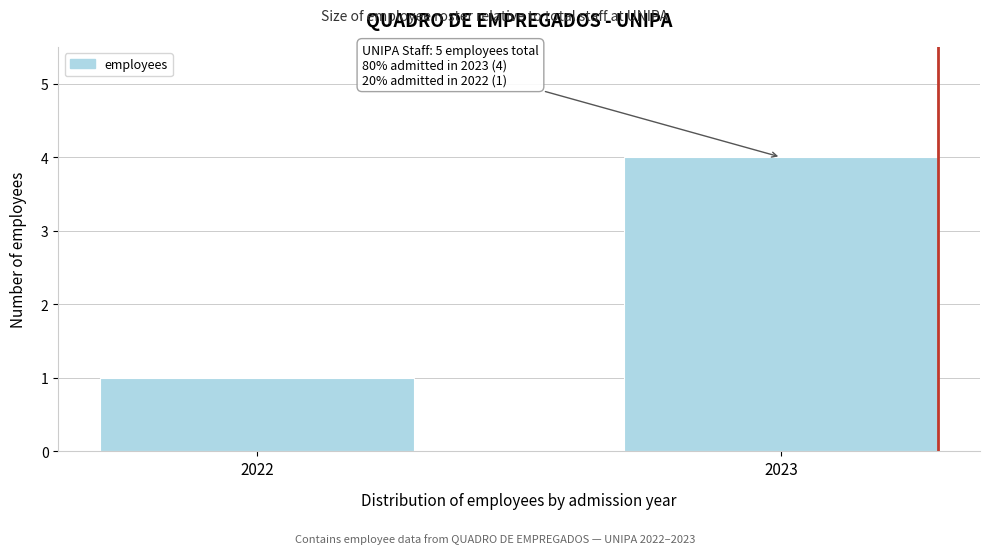

Reading left to right, list all the values displayed in this chart.

2022=1	2023=4